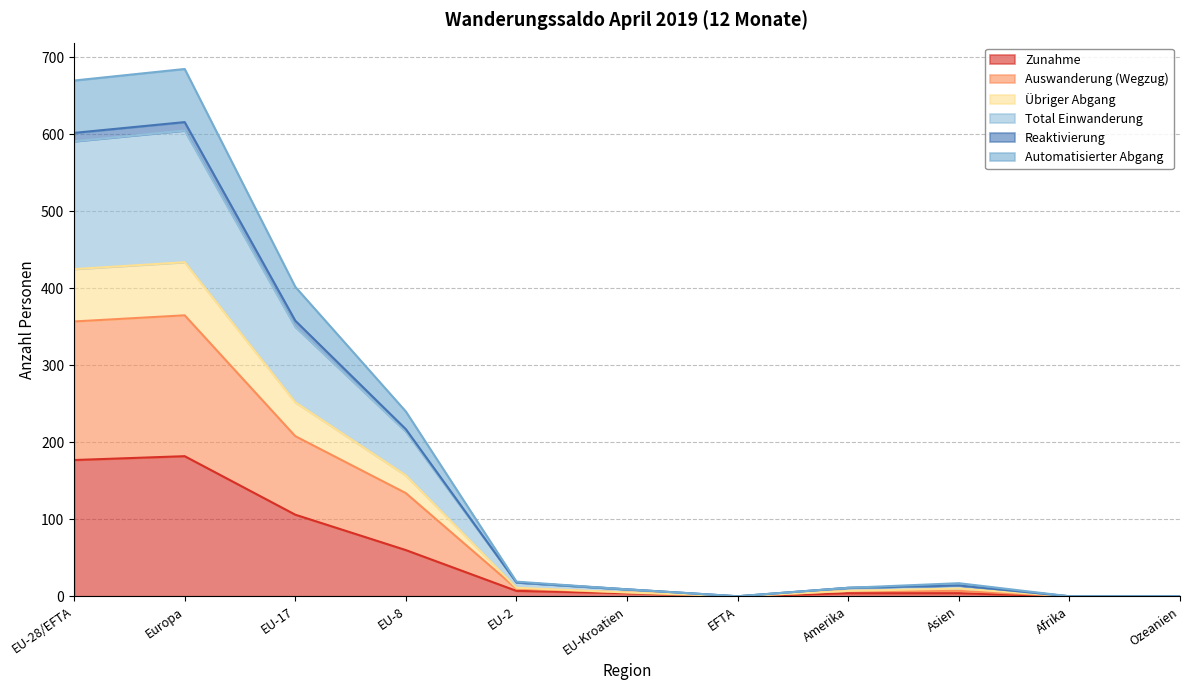

List the labels in order of Übriger Abgang value, largest first.

Europa, EU-28/EFTA, EU-17, EU-8, EU-2, Asien, Amerika, EU-Kroatien, EFTA, Afrika, Ozeanien